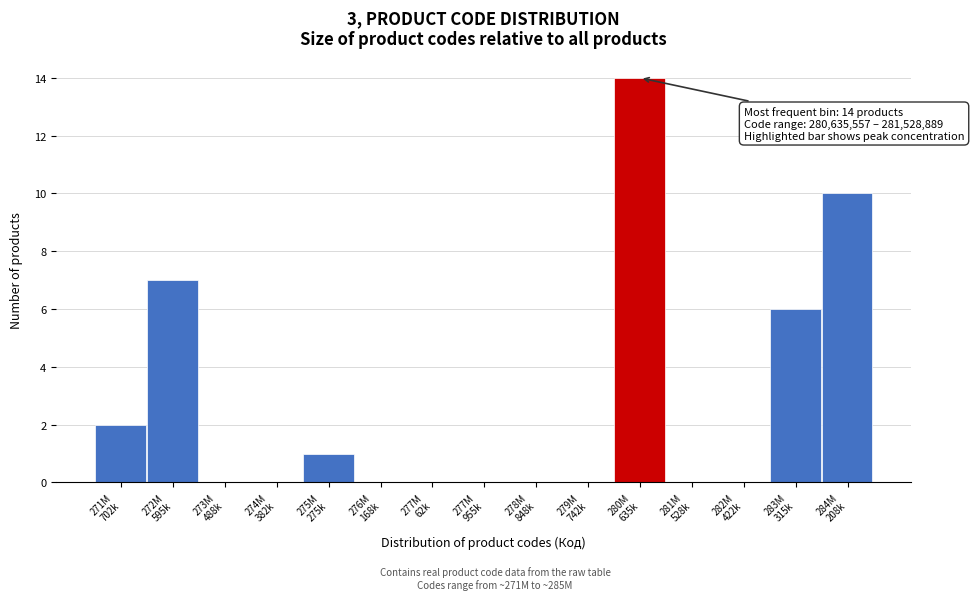

What is the sum of all values?

40